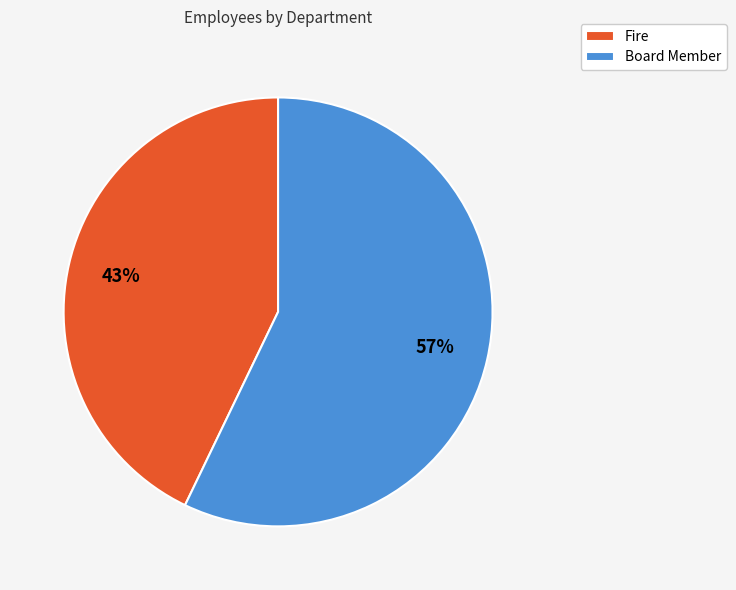

How many slices are in this pie chart?

2